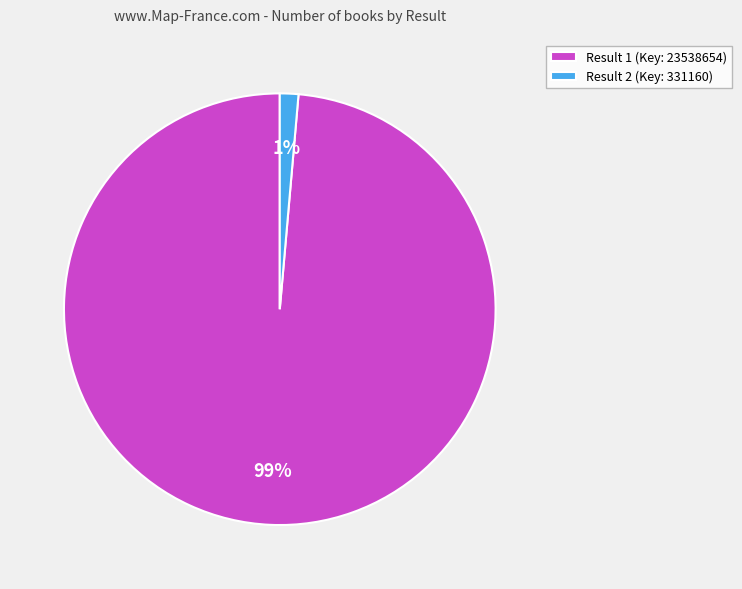

Between Result 1 (Key: 23538654) and Result 2 (Key: 331160), which is larger?

Result 1 (Key: 23538654)